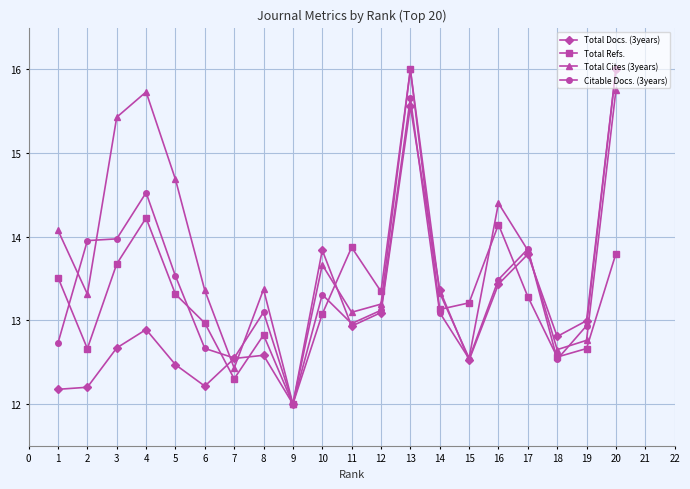

True or false: Total Refs. has more than 0 interior local peaks.

True